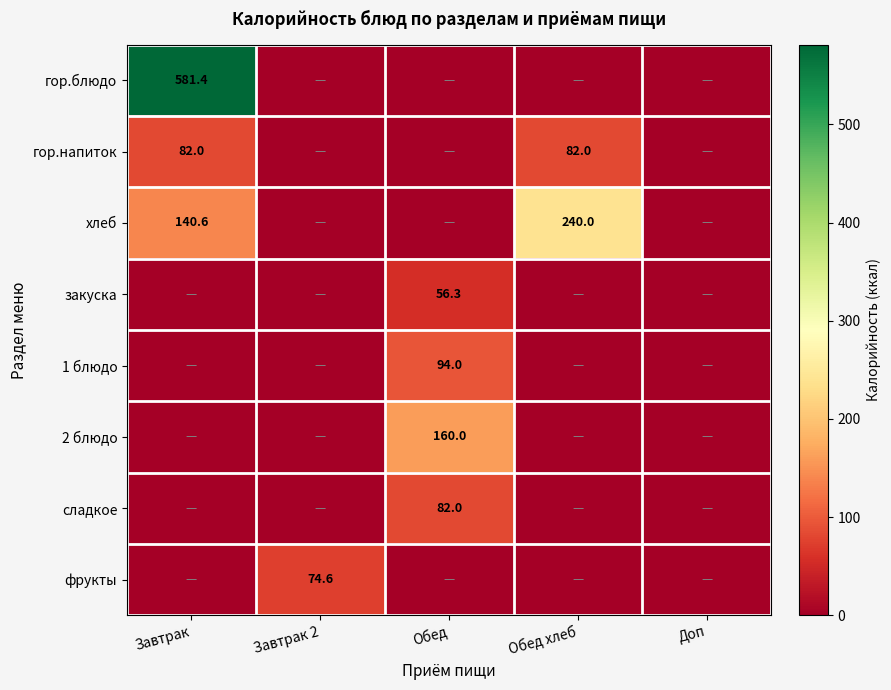

Between Завтрак 2 and Обед хлеб, which is larger?

Завтрак 2